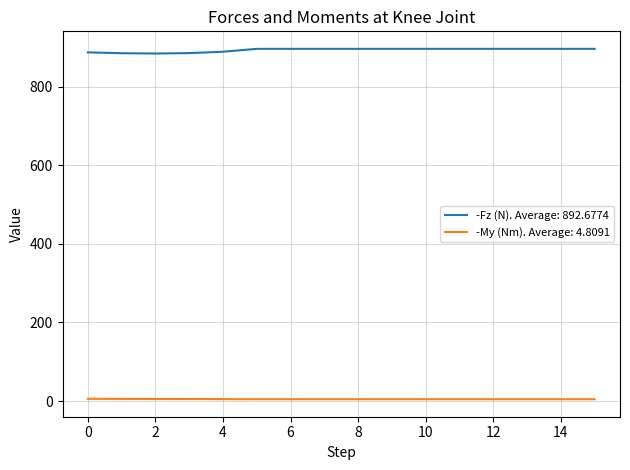

Which series has the largest total across all categories?

-Fz (N). Average: 892.6774